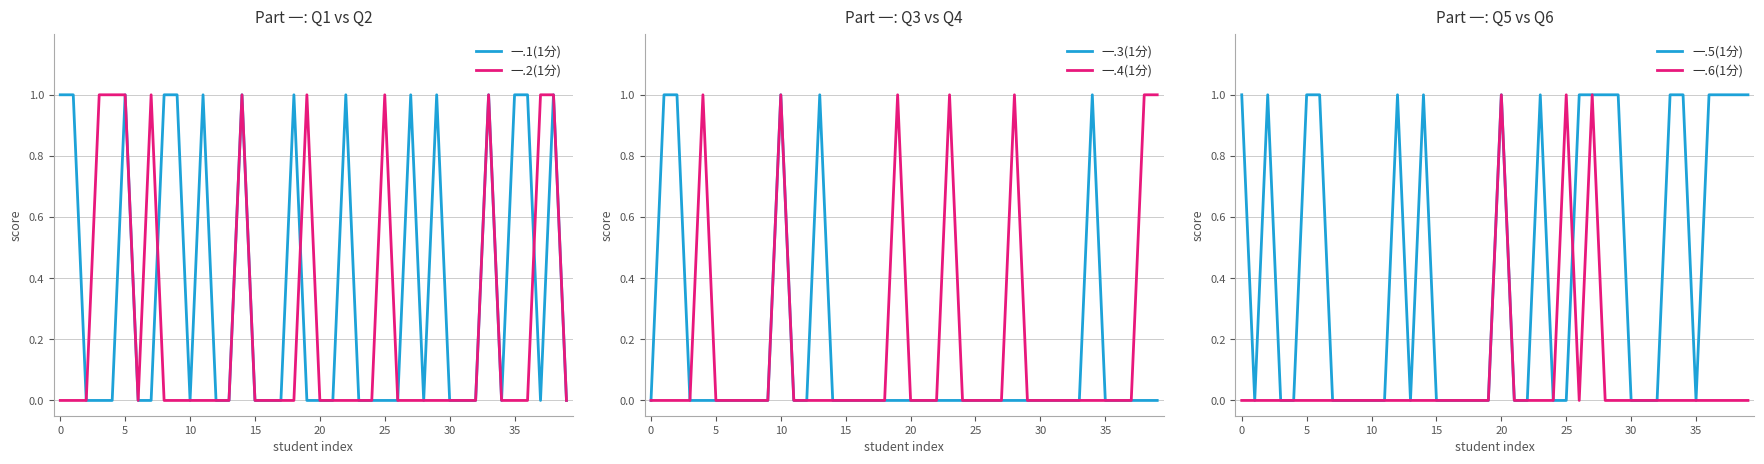

Is this an area chart (filled region under the line)?

No